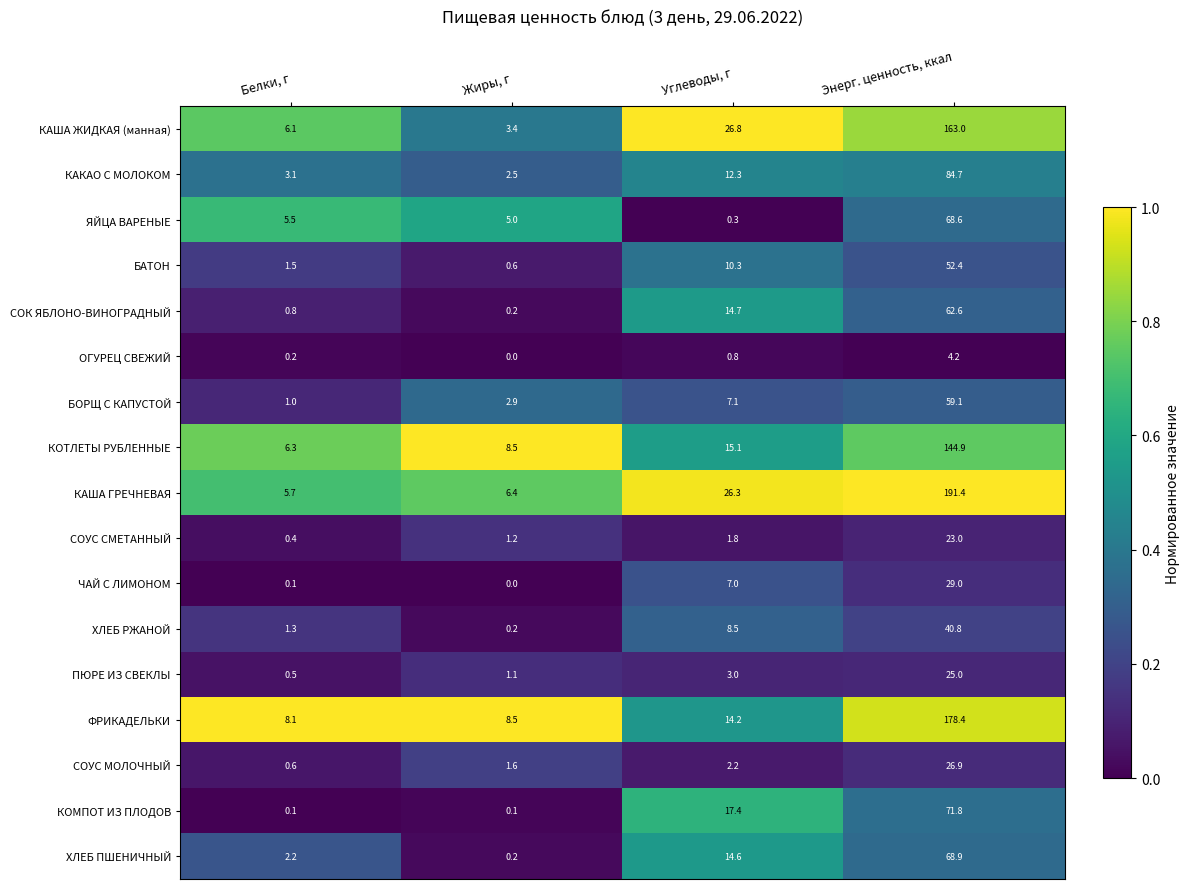

True or false: ХЛЕБ РЖАНОЙ has a value of 8.5 at Углеводы, г.

True